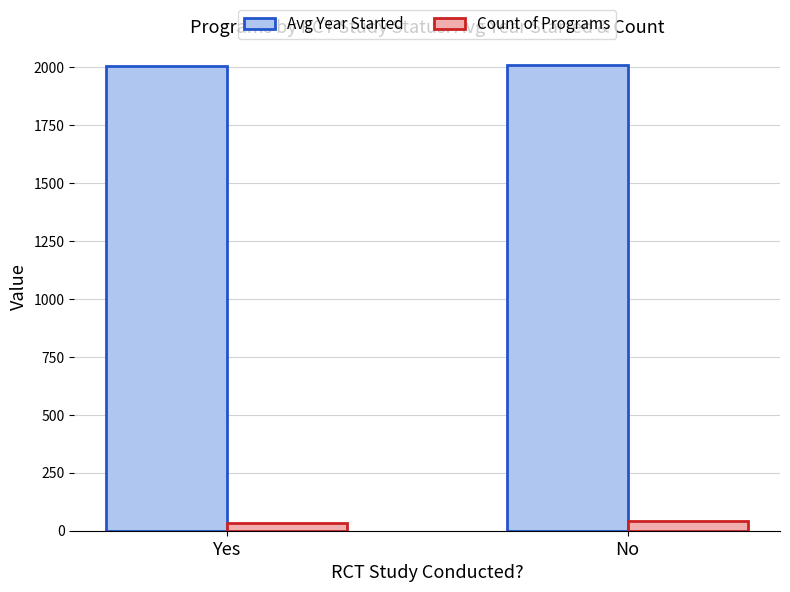

At Yes, list the series in order from largest to smallest.

Avg Year Started, Count of Programs